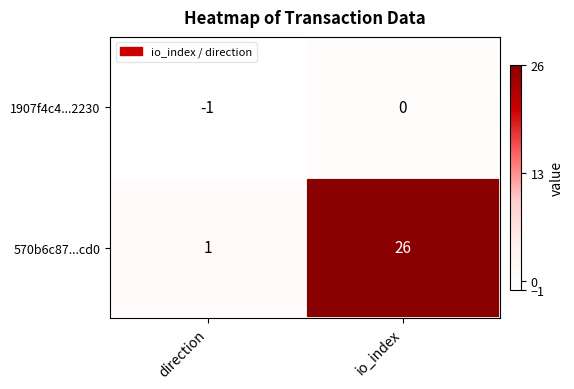

What is the difference between the highest and lowest values at direction?

2